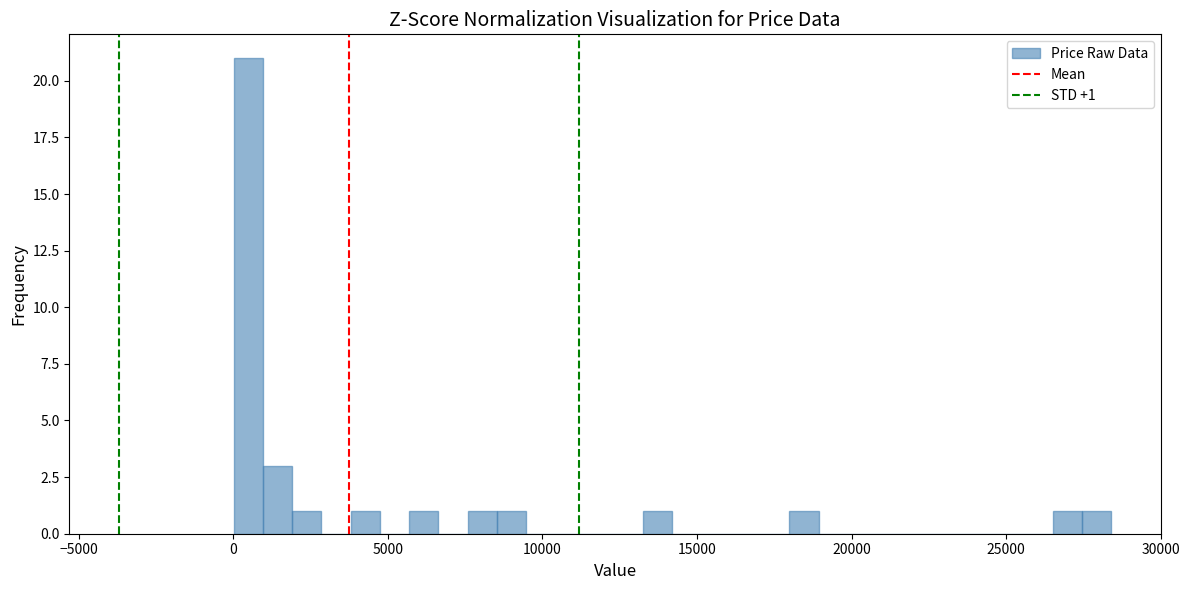

Around what value on the x-axis is the tallest bar? Give the approximate position of its centre, as read against the axis.

500